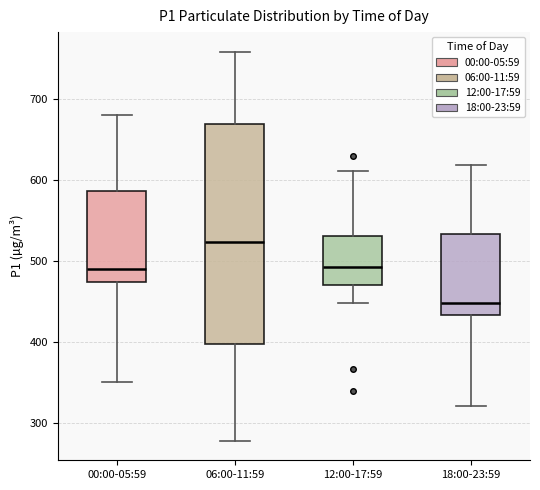

Where does the median line of the box for 18:00-23:59 sit on the y-axis? The values are not printed on the chart, so give them approximately, as read against the axis.

450